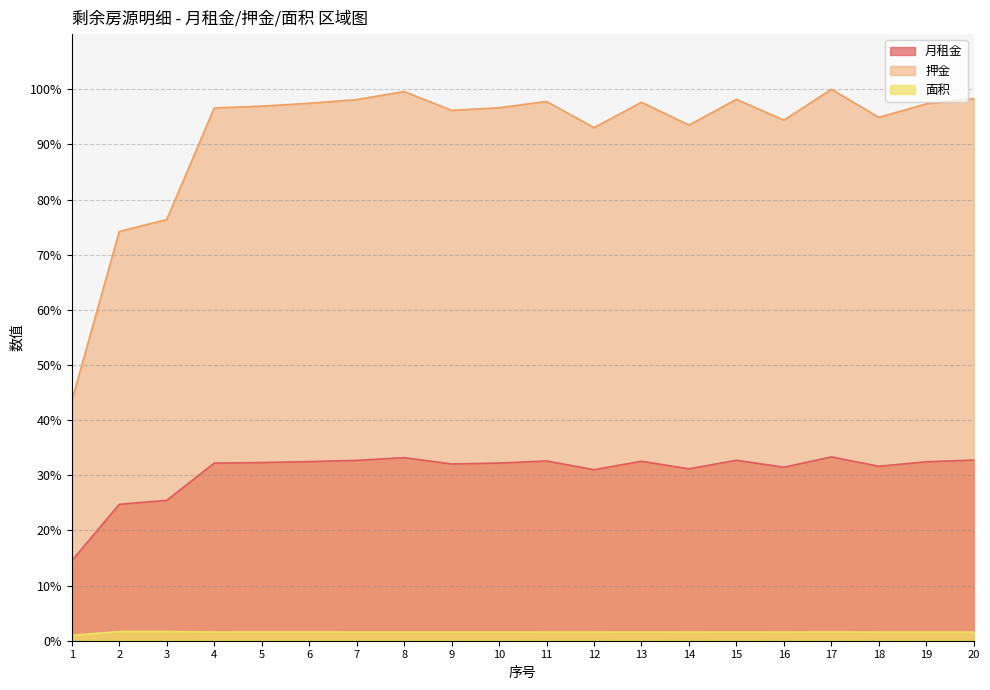

Which label corresponds to the largest value in the chart?

17